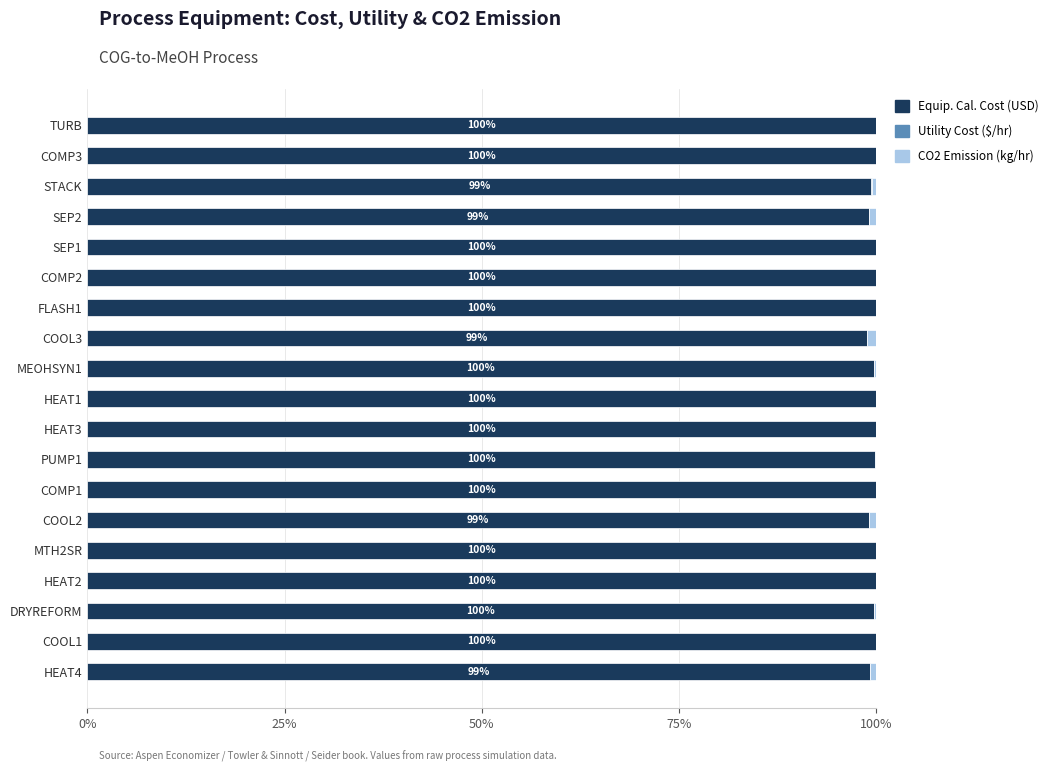

Is it true that Equip. Cal. Cost (USD) equals 99.4 at STACK?

True